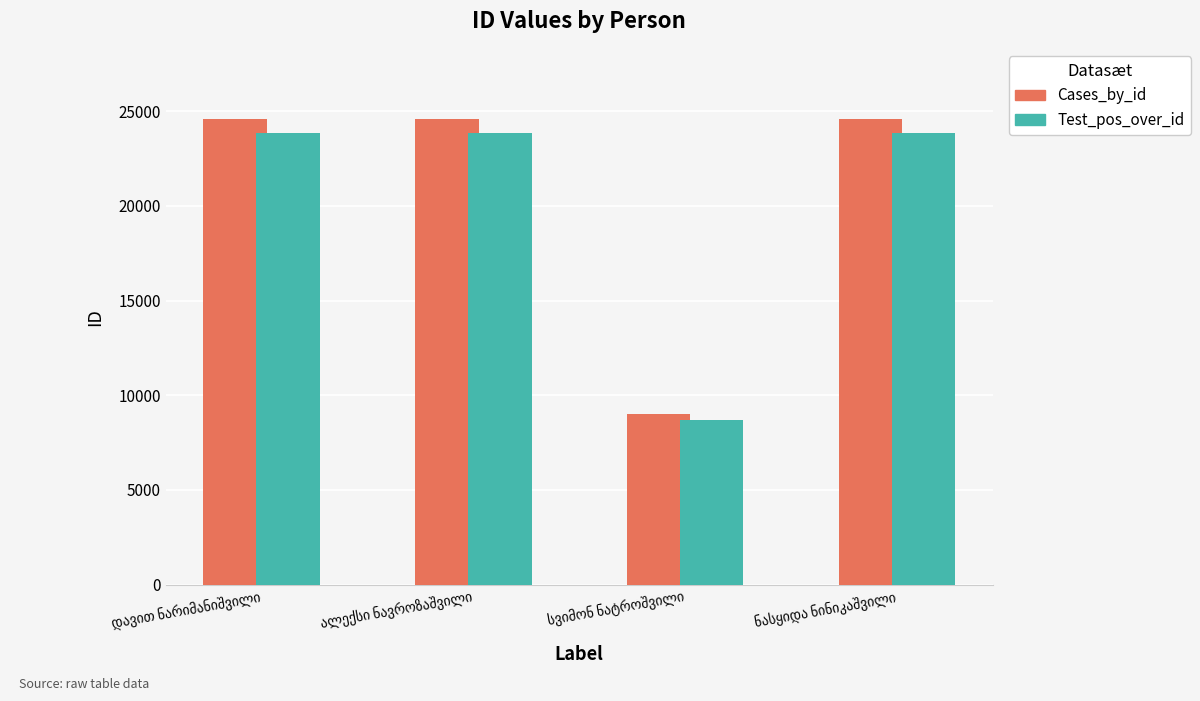

What is the greatest value displayed?

24603